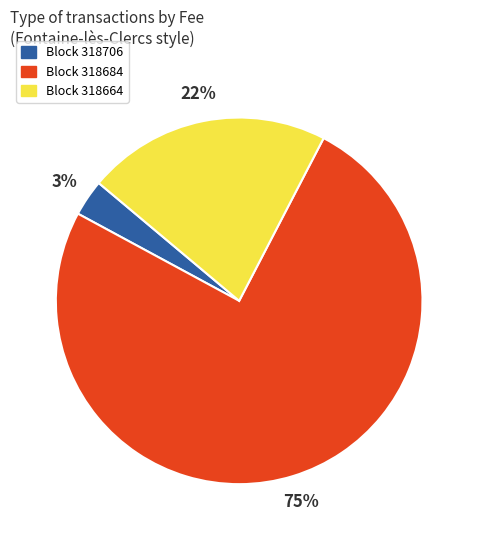

Is it true that Block 318664 is 35% of the pie?

False